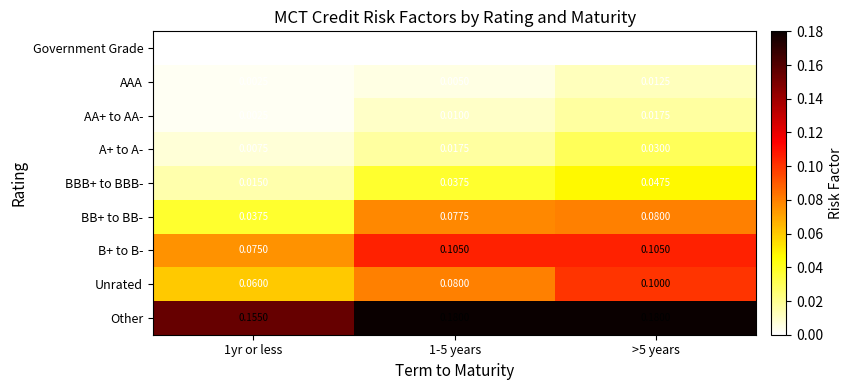

How many distinct data groups are displayed?

9